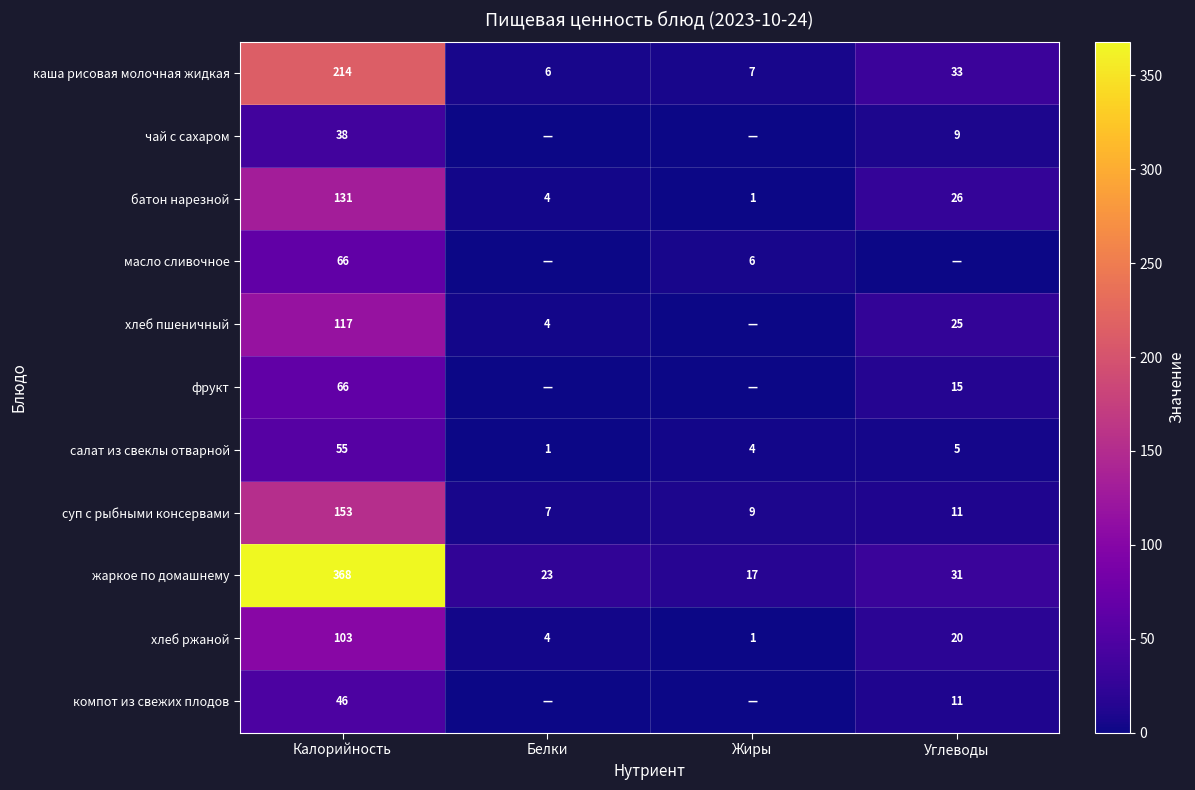

Read the каша рисовая молочная жидкая value at Калорийность.

214